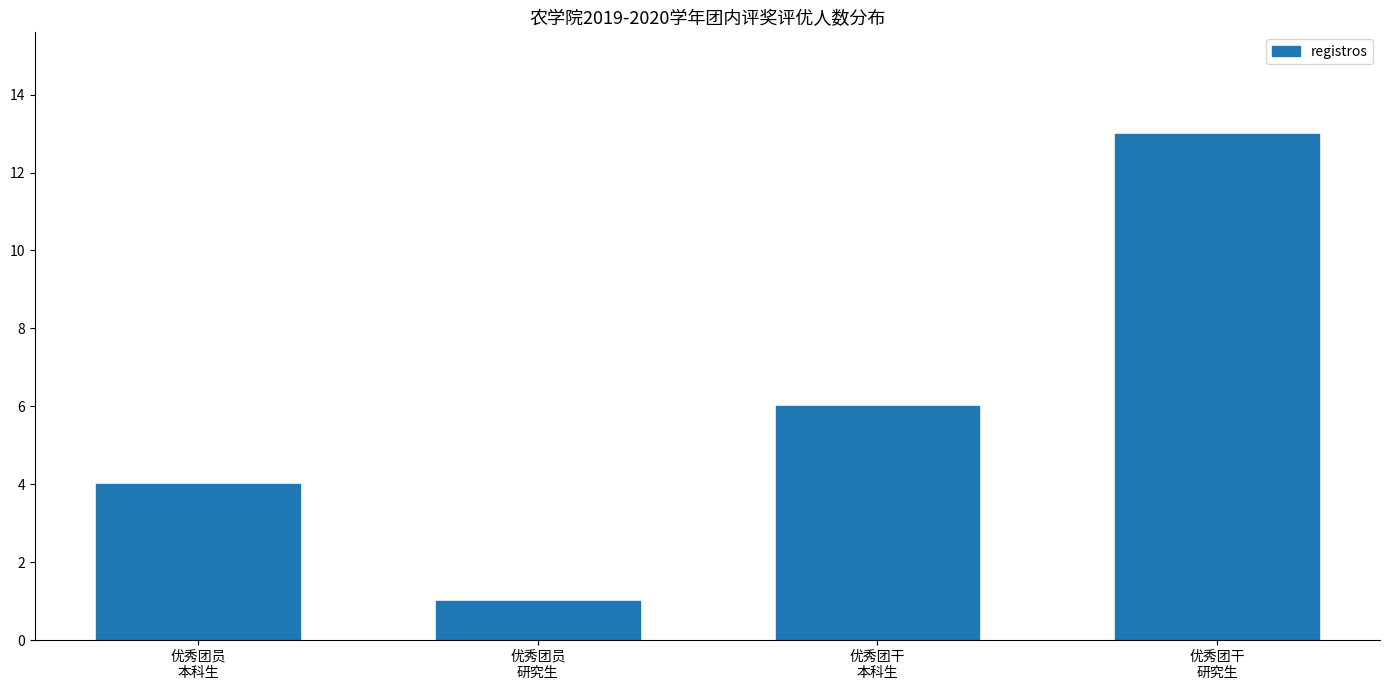

Reading right to left, transcribe all the data shown in this chart.

13	6	1	4